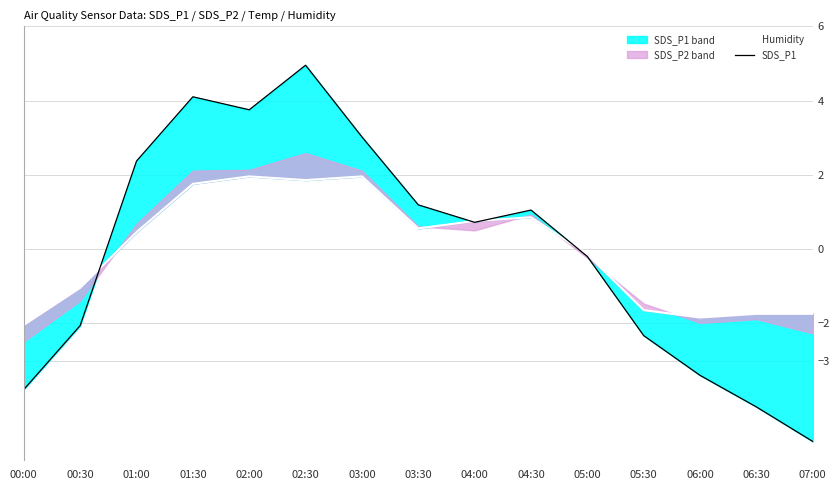

Which has a higher value, 06:00 or 07:00?

07:00